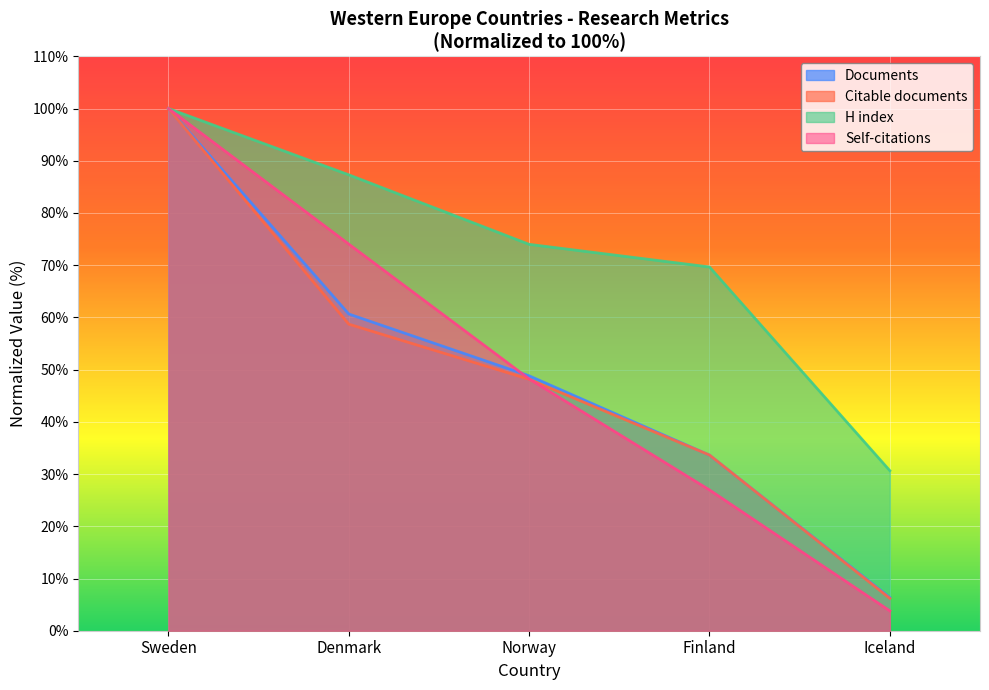

What are all the series names shown in the legend?

Documents, Citable documents, H index, Self-citations